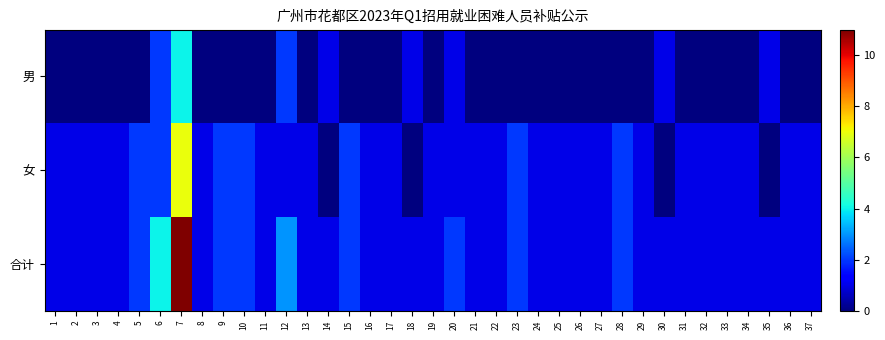

Between 5 and 14, which series saw the biggest shift?

女